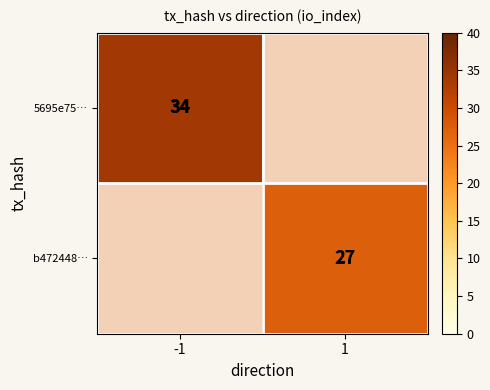

Is it true that 5695e75… equals 34.0 at -1?

True